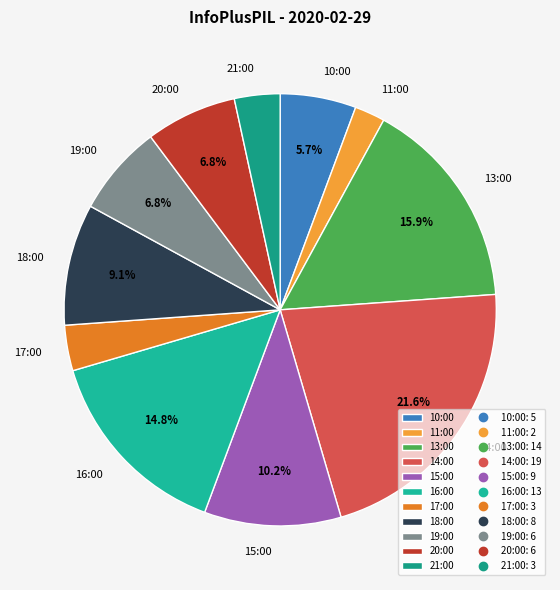

Count the number of slices in the pie.

11